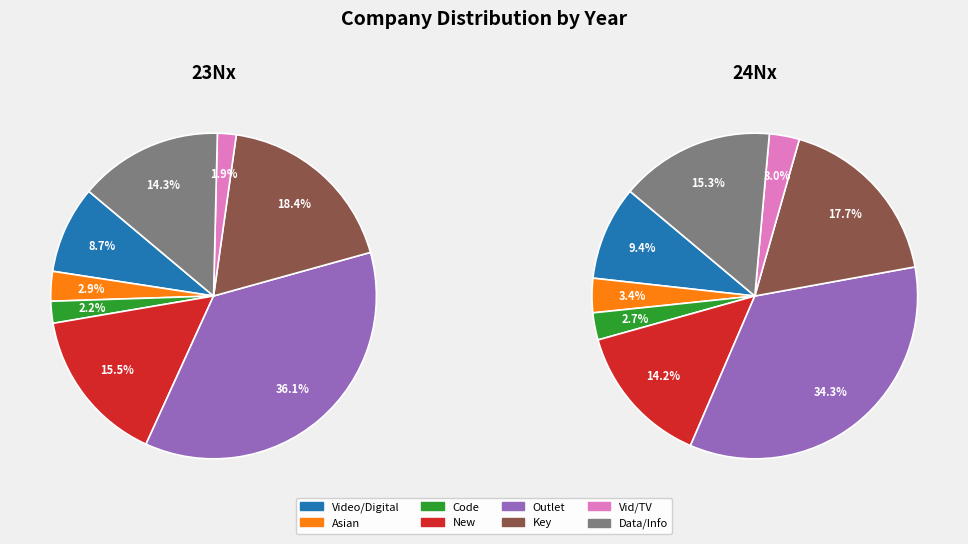

To the nearest percent, what is the difference between the values_23 and 3 slice percentages?

7%